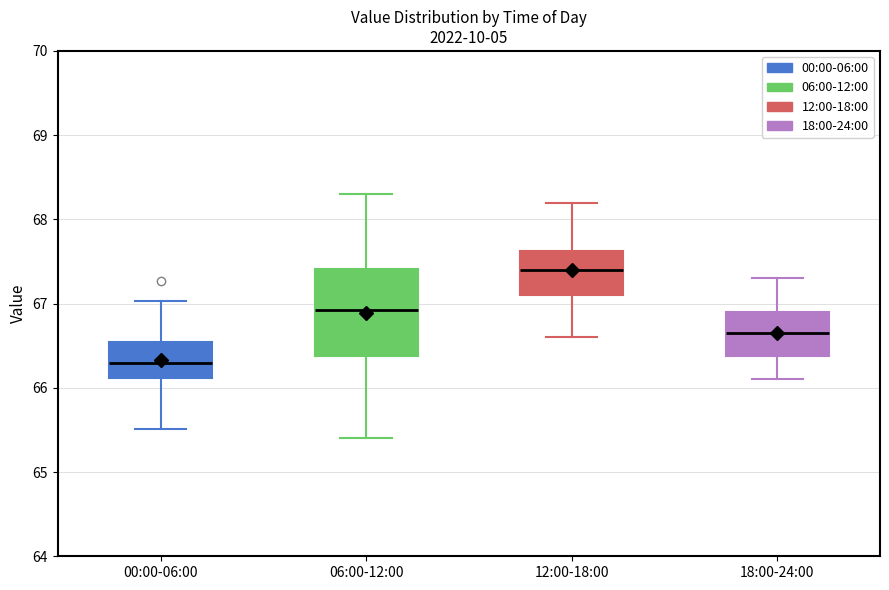

Where does the median line of the box for 12:00-18:00 sit on the y-axis? The values are not printed on the chart, so give them approximately, as read against the axis.

67.4